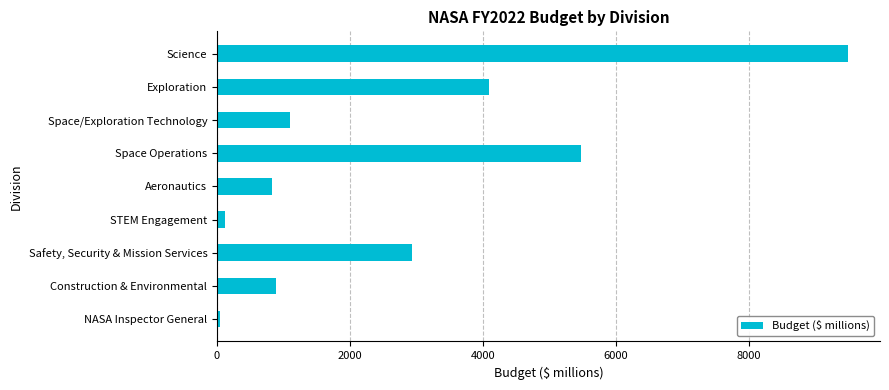

The value at Space Operations is 7406.6. True or false?

False